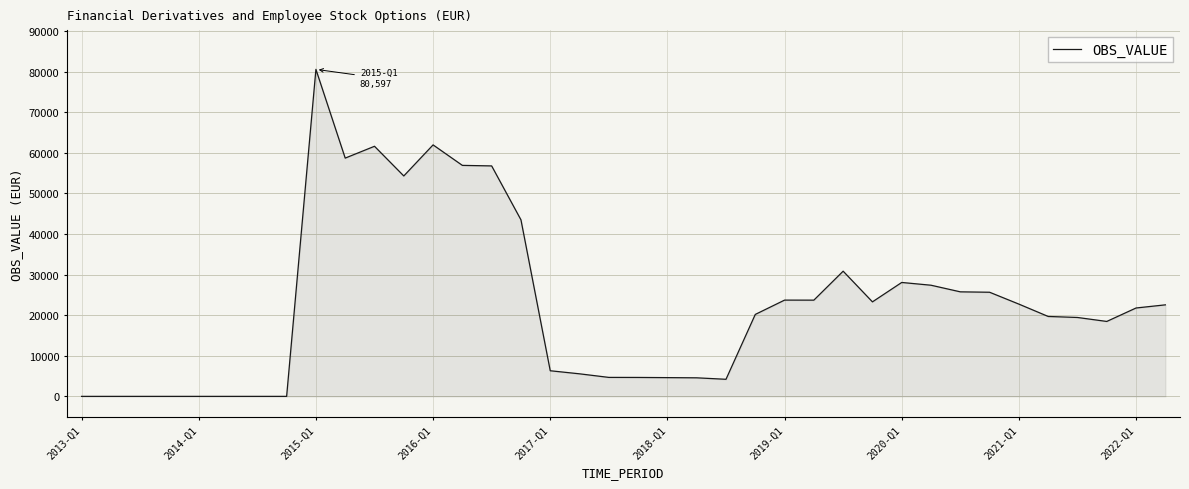

What is the greatest value displayed?

80597